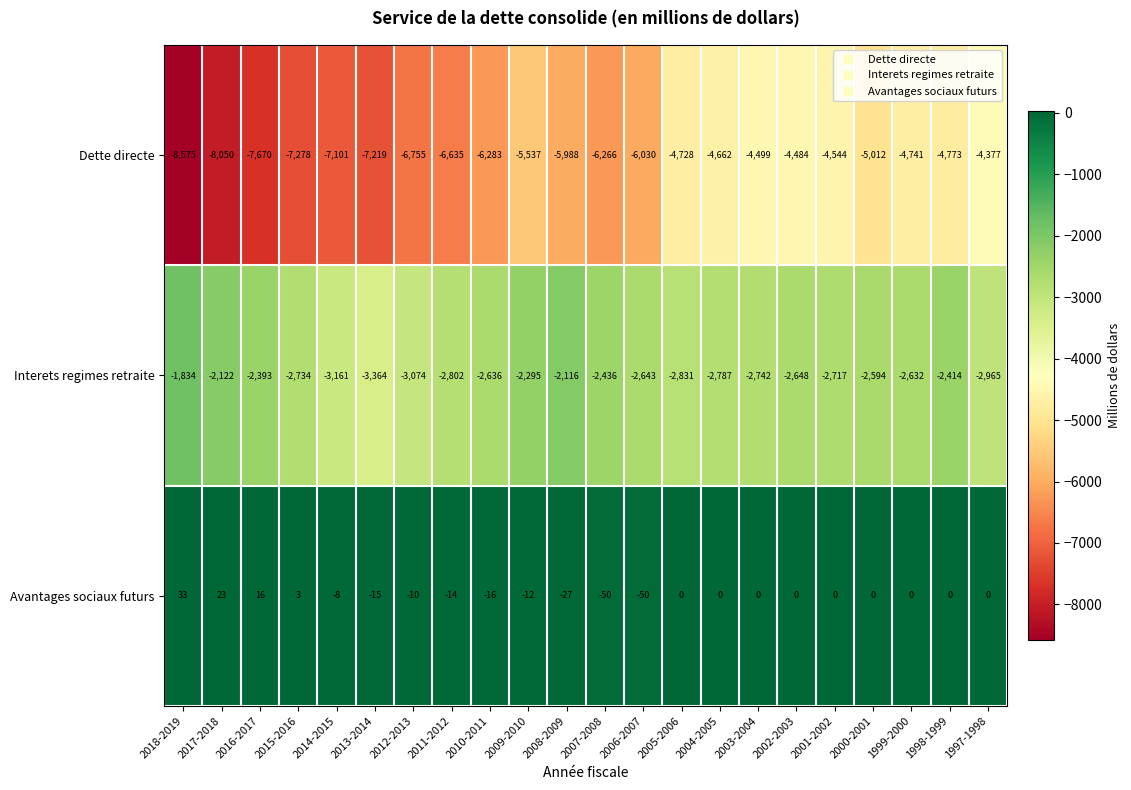

List the series in order of their peak value, lowest first.

Dette directe, Interets regimes retraite, Avantages sociaux futurs